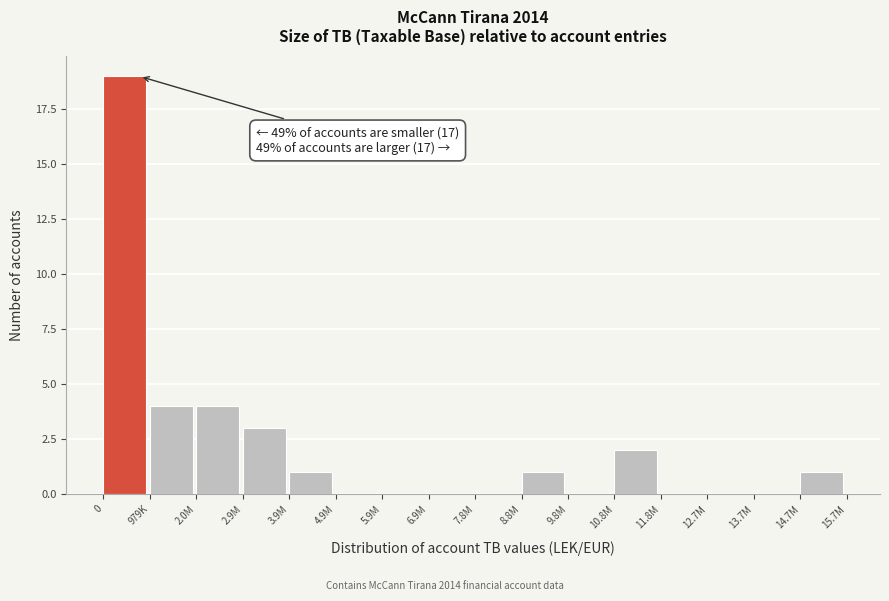

Reading left to right, extract all data points from this chart.

0=19	979K=4	2.0M=4	2.9M=3	3.9M=1	4.9M=0	5.9M=0	6.9M=0	7.8M=0	8.8M=1	9.8M=0	10.8M=2	11.8M=0	12.7M=0	13.7M=0	14.7M=1